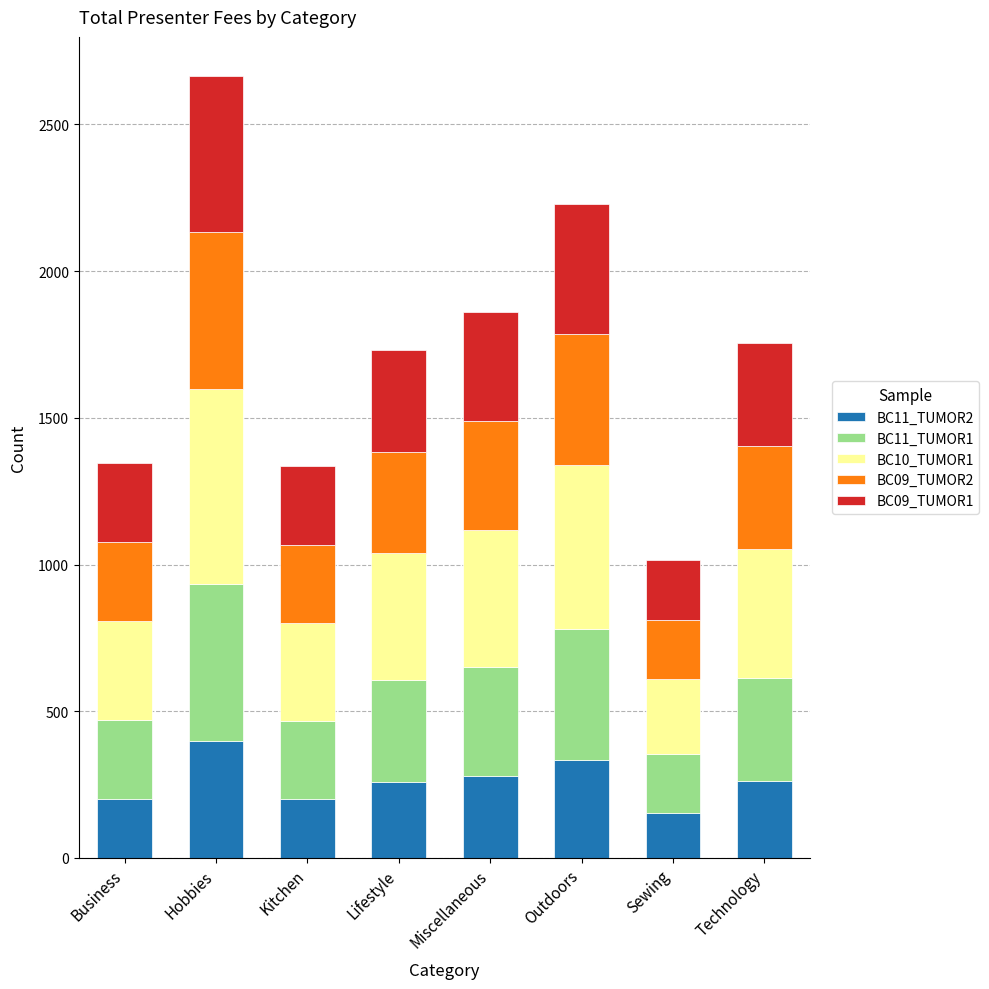

True or false: BC11_TUMOR2 has a value of 254.8 at Sewing.

False